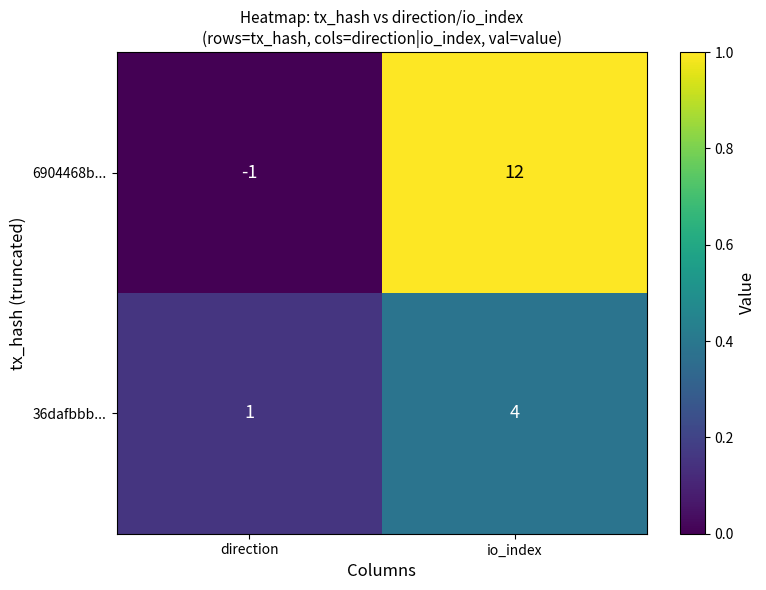

What value does the 6904468b... series have at io_index, to the nearest 10?

10